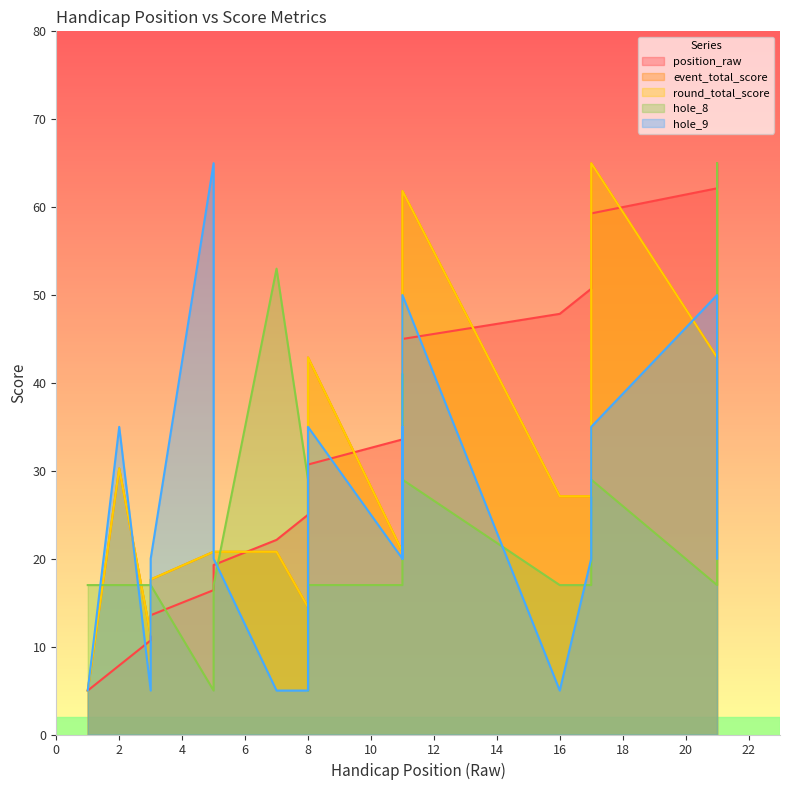

What is the sum of all round_total_score values?

703.7